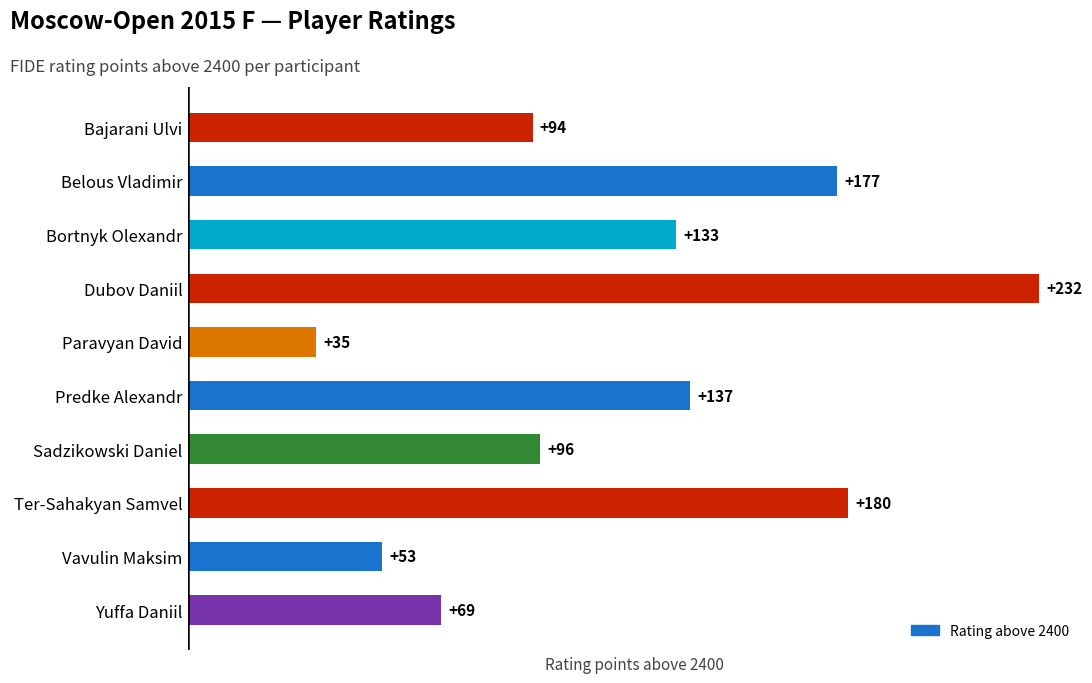

How many data points does each series have?

10